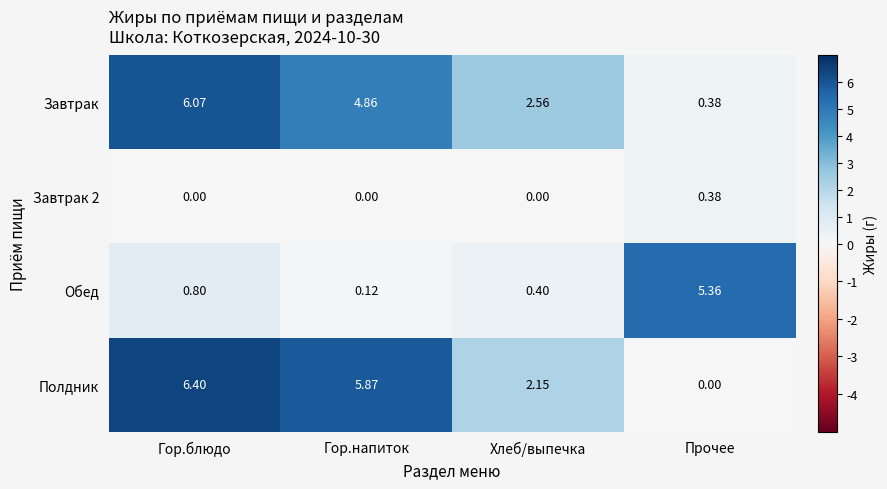

At how many categories does at least one series exceed 3?

3